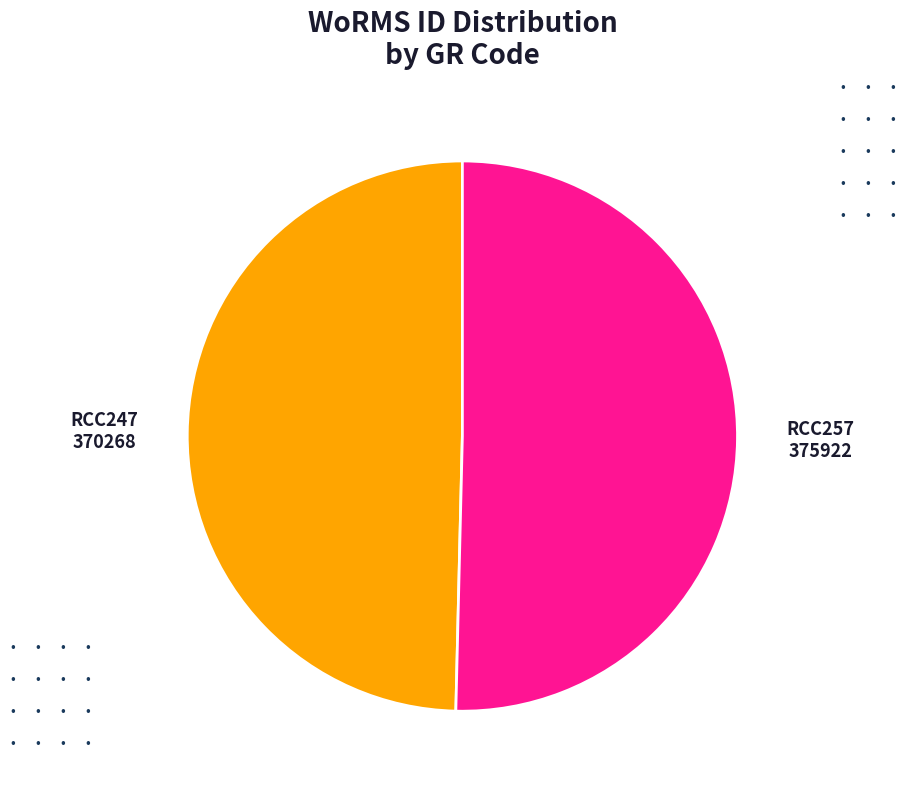

True or false: RCC247 accounts for 50% of the total.

True